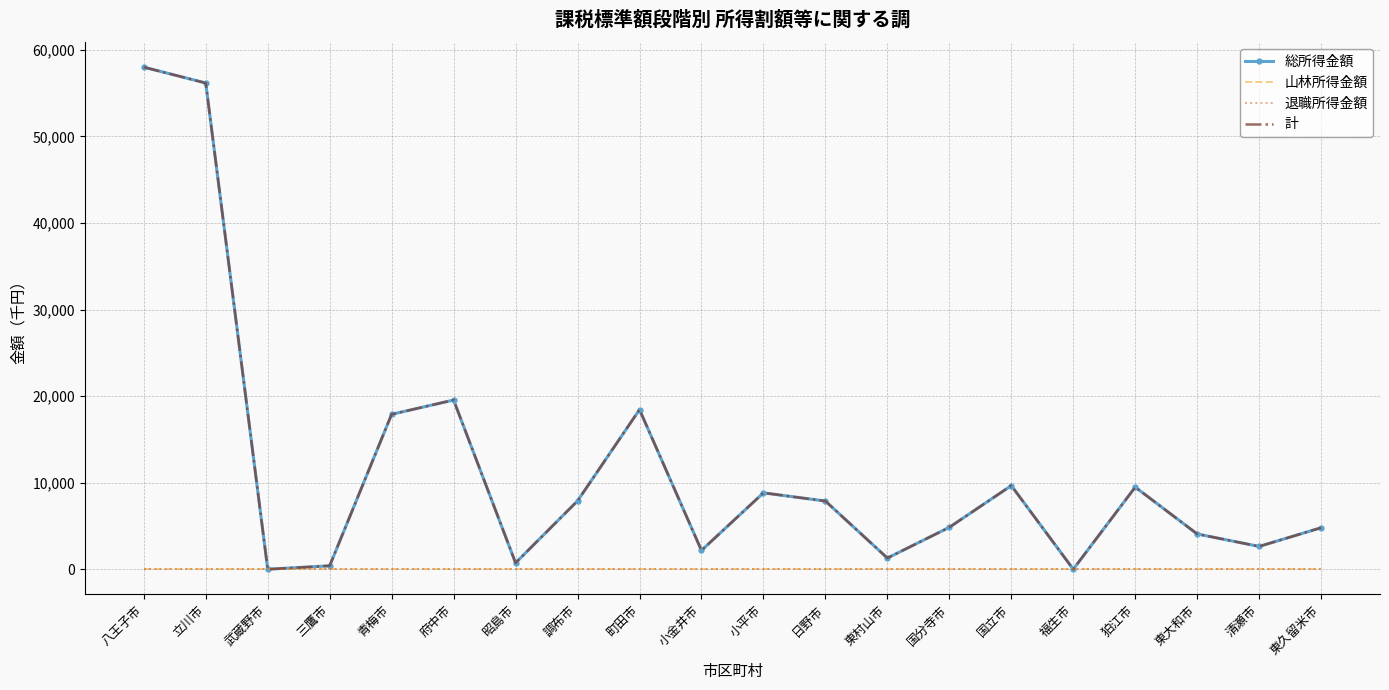

What are all the series names shown in the legend?

総所得金額, 山林所得金額, 退職所得金額, 計